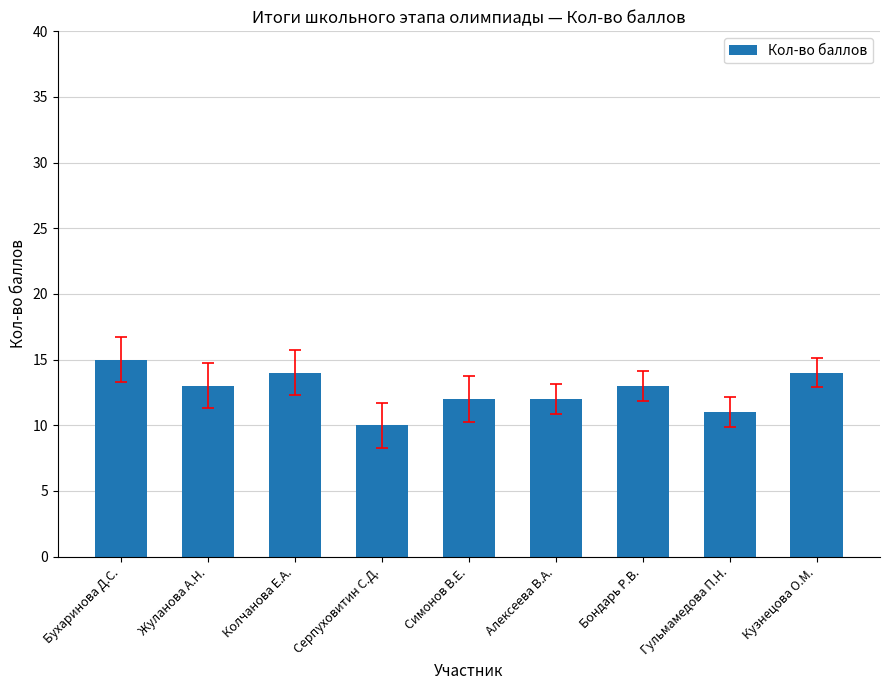

Reading right to left, transcribe all the data shown in this chart.

14	11	13	12	12	10	14	13	15